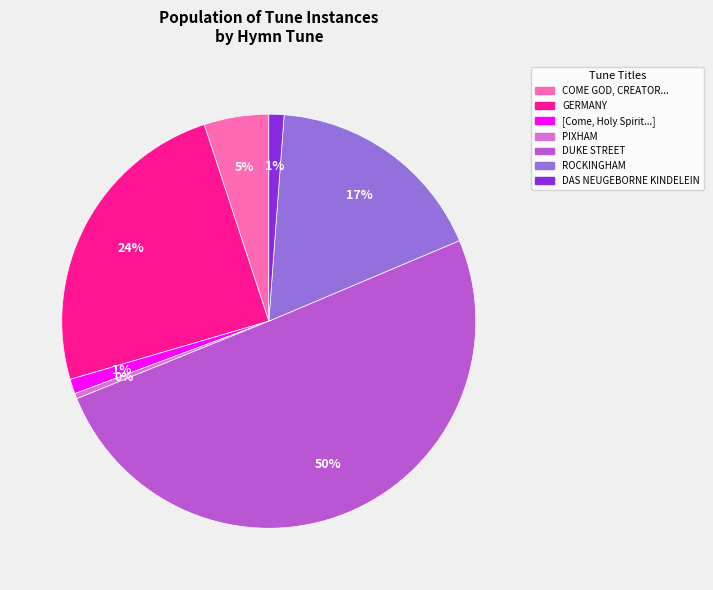

What percentage is the ROCKINGHAM slice, to the nearest percent?

17%